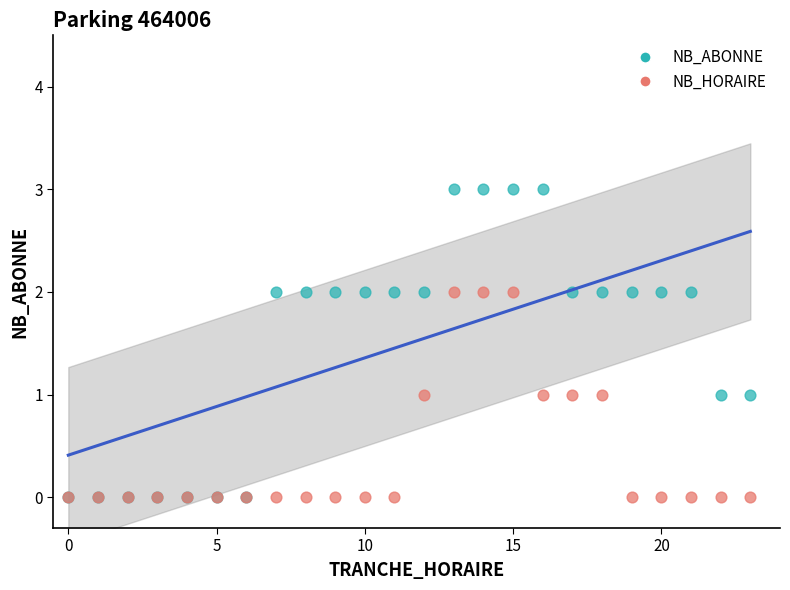

What are all the series names shown in the legend?

NB_ABONNE, NB_HORAIRE